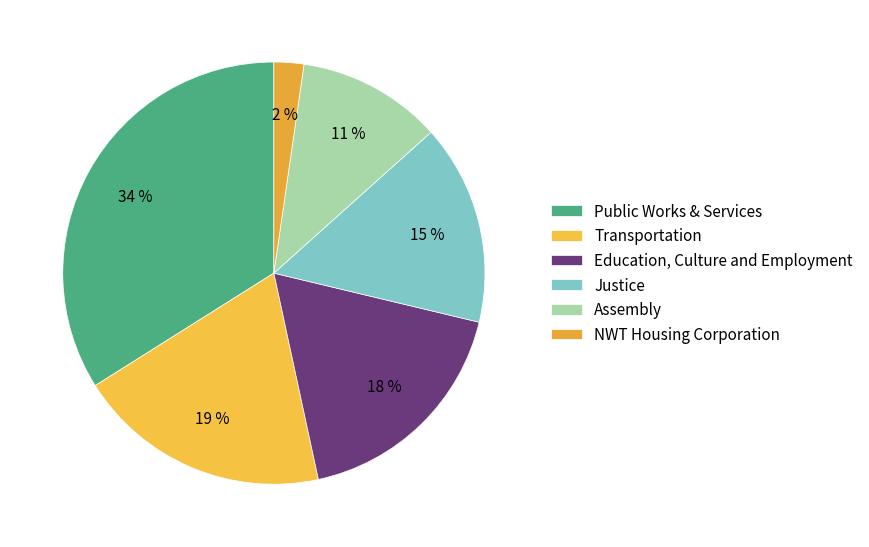

How many slices are in this pie chart?

6